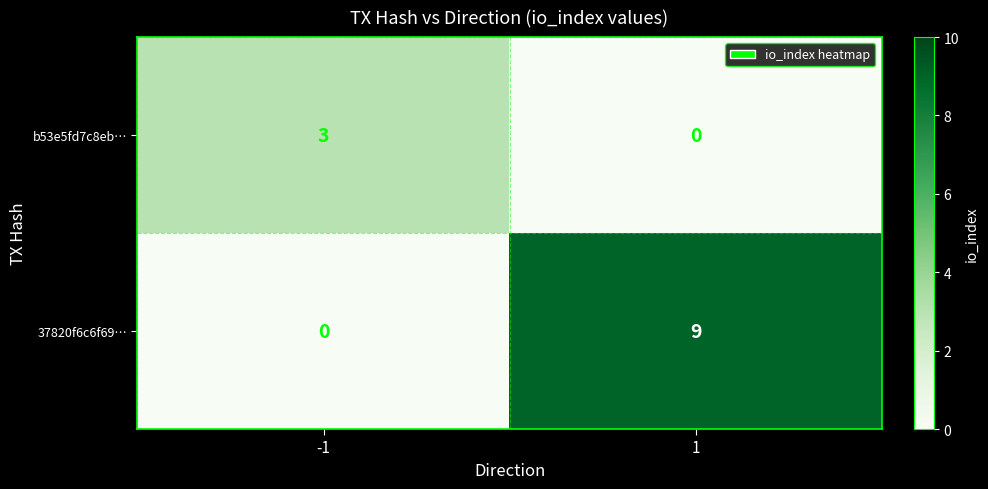

What is the difference between the highest and lowest values at 1?

9